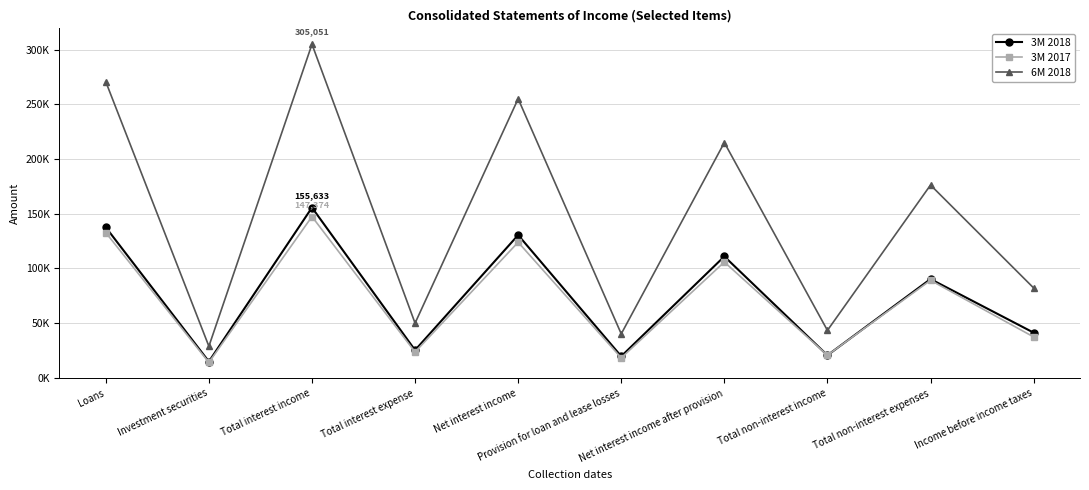

Which series has the largest total across all categories?

6M 2018